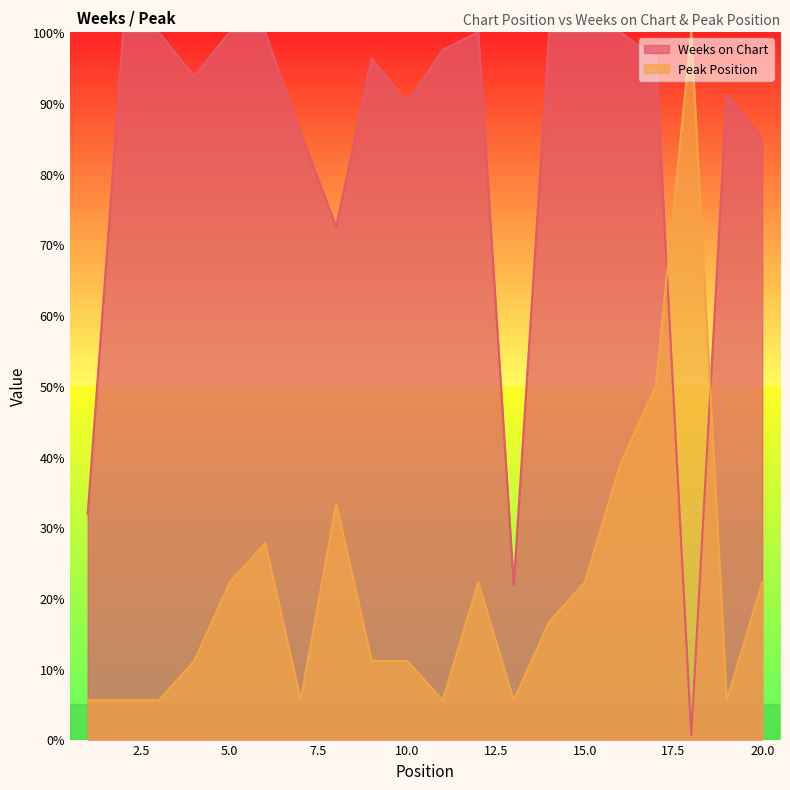

What is the total value across all series at 6?

127.8